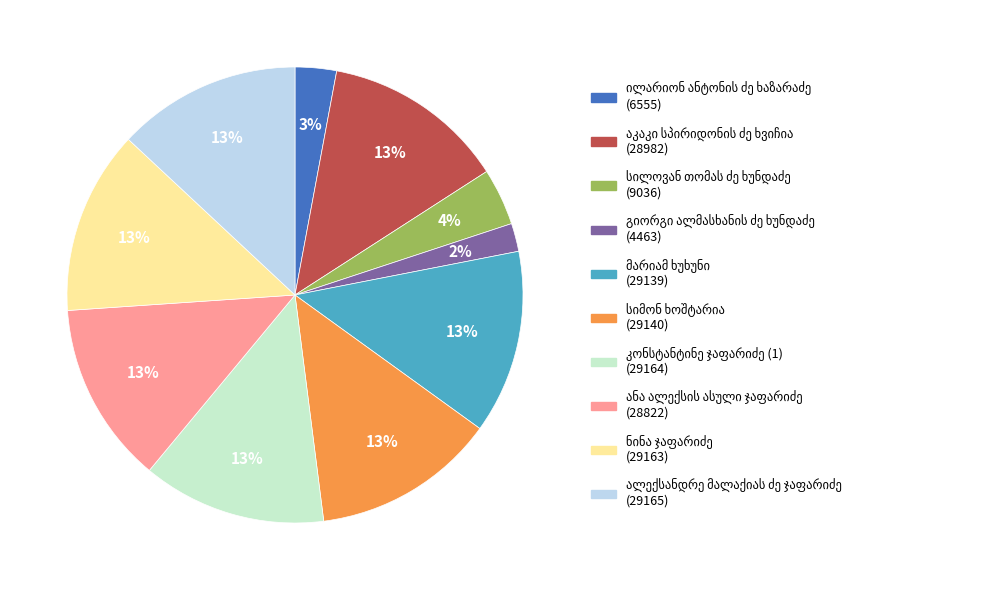

Is there a majority slice in this chart?

No